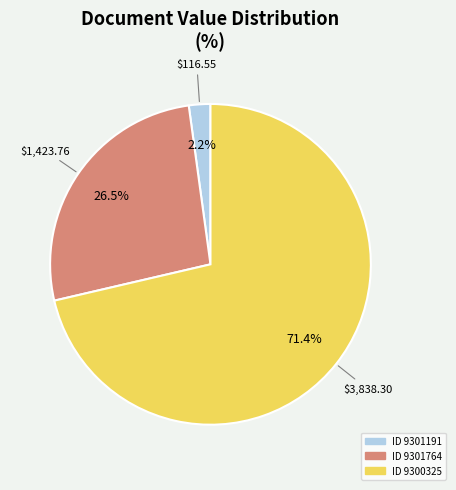

How many segments does this pie chart have?

3